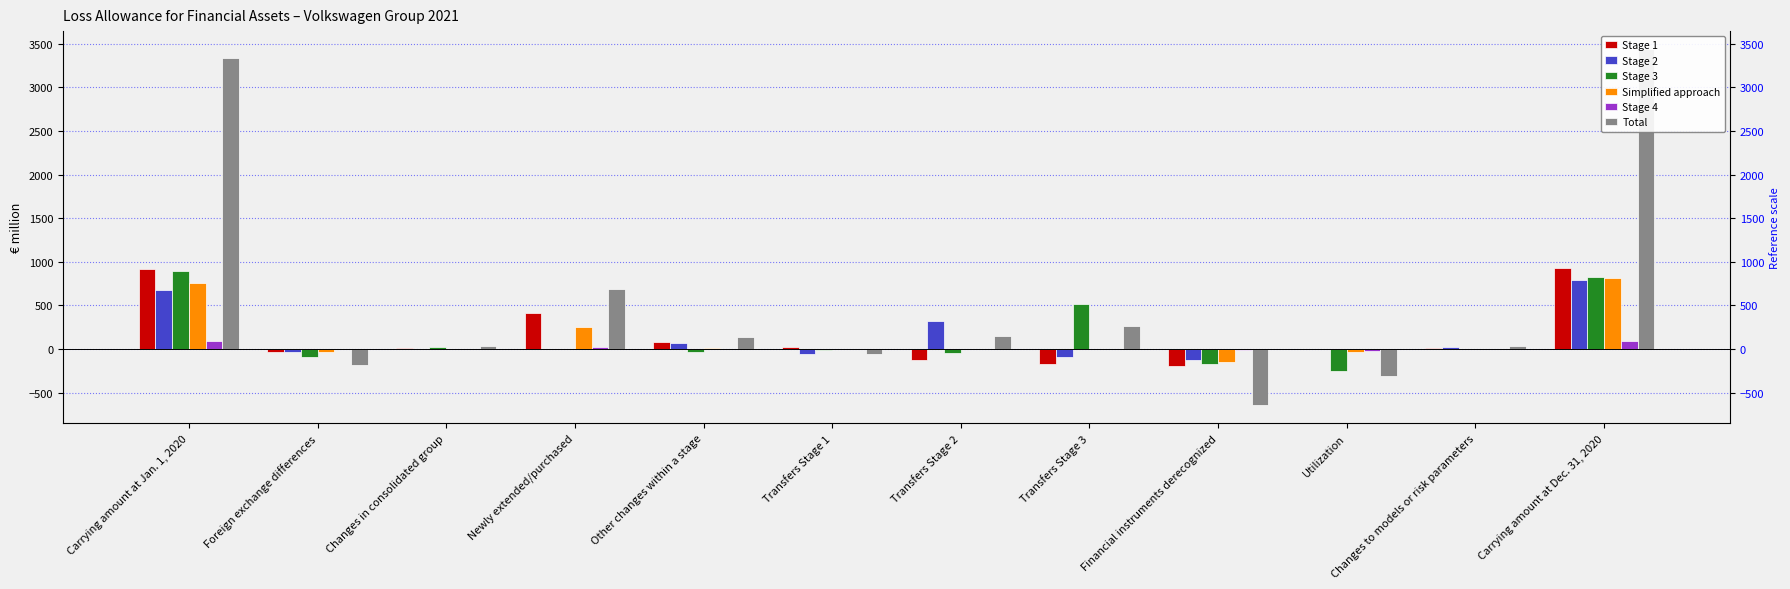

Reading left to right, transcribe all the data shown in this chart.

Stage 1: 913	-33	13	415	79	22	-126	-167	-197	0	9	929
Stage 2: 677	-32	-2	0	69	-61	320	-88	-121	0	23	786
Stage 3: 893	-89	24	0	-35	-14	-42	513	-170	-257	1	825
Simplified approach: 760	-29	2	252	16	0	0	0	-154	-33	1	814
Stage 4: 94	-5	0	18	5	0	0	0	-6	-21	2	87
Total: 3336	-189	37	685	134	-53	152	258	-647	-311	36	3440